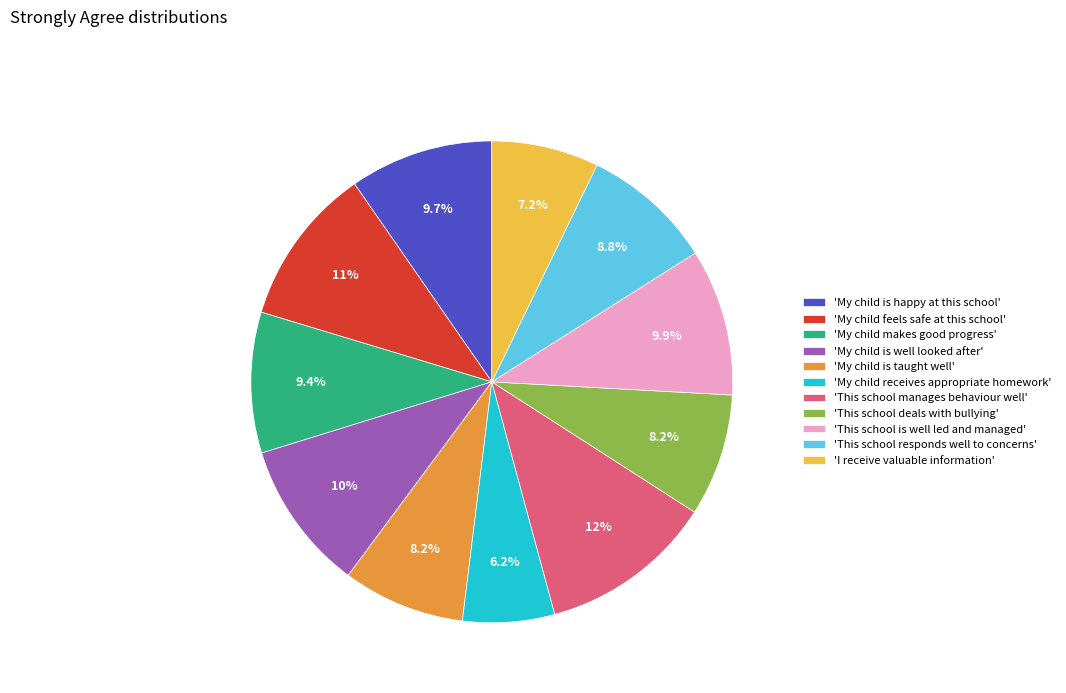

What portion of the pie excludes 'My child is well looked after'?

89.9%